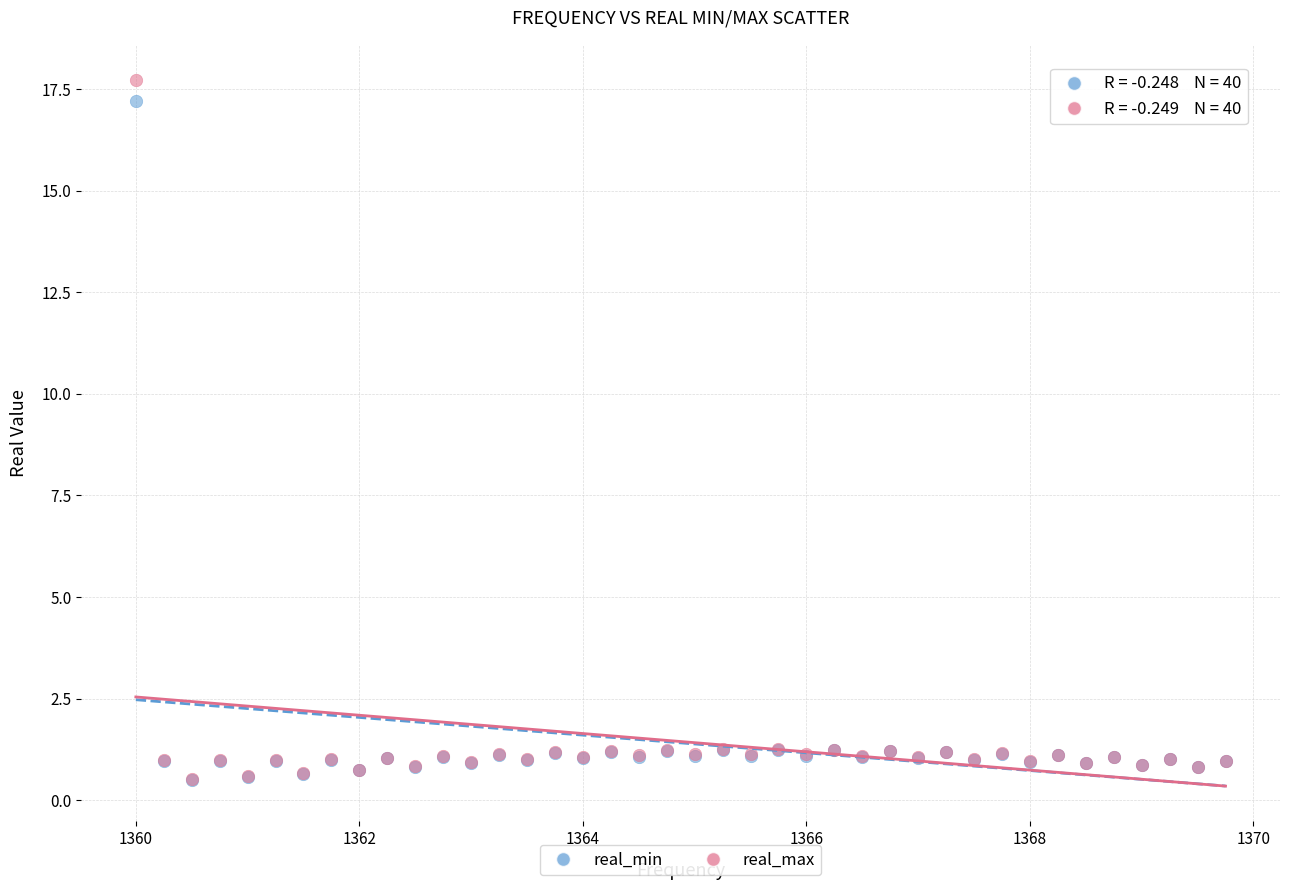

Which series has the largest Y range (max minus min)?

real_max